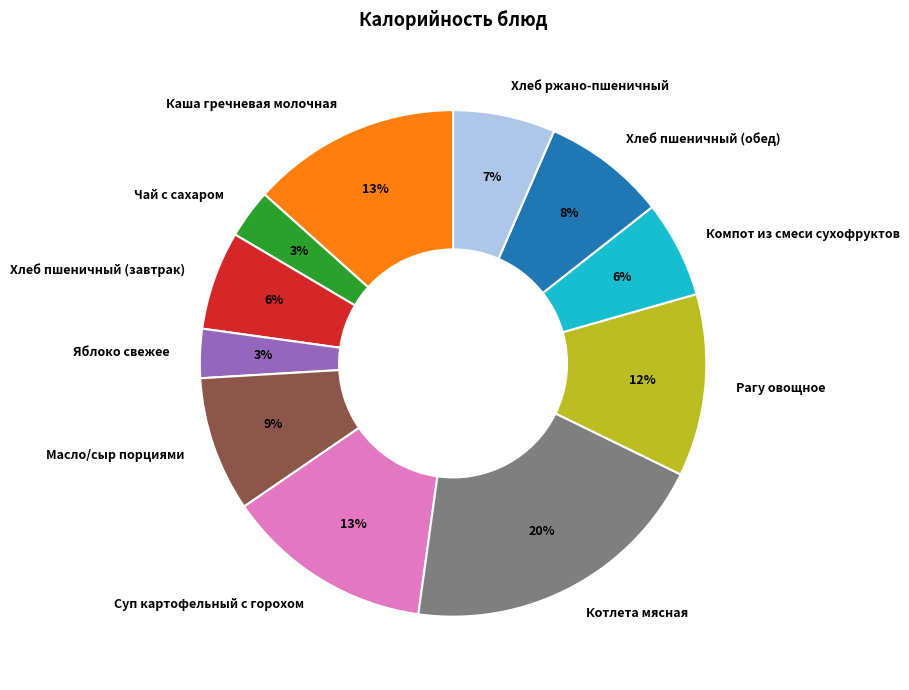

Which has a higher value, Котлета мясная or Масло/сыр порциями?

Котлета мясная